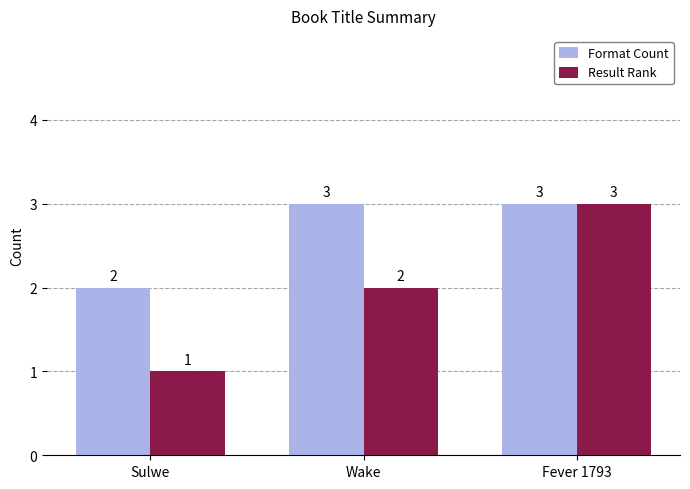

What is the difference between the maximum and minimum values in the Format Count series?

1